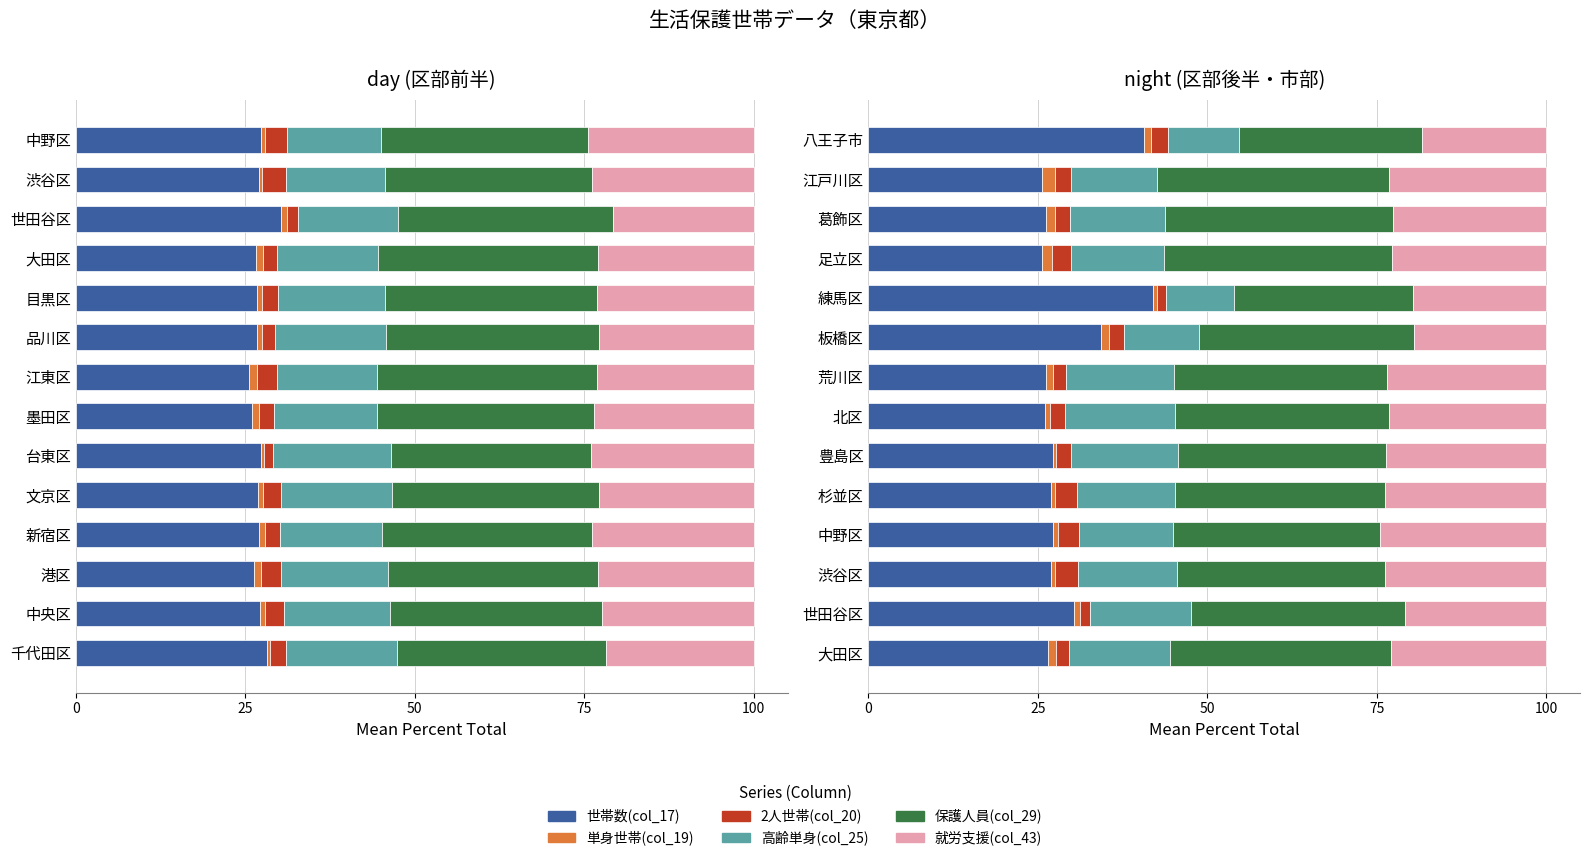

What is the smallest value displayed?

0.4